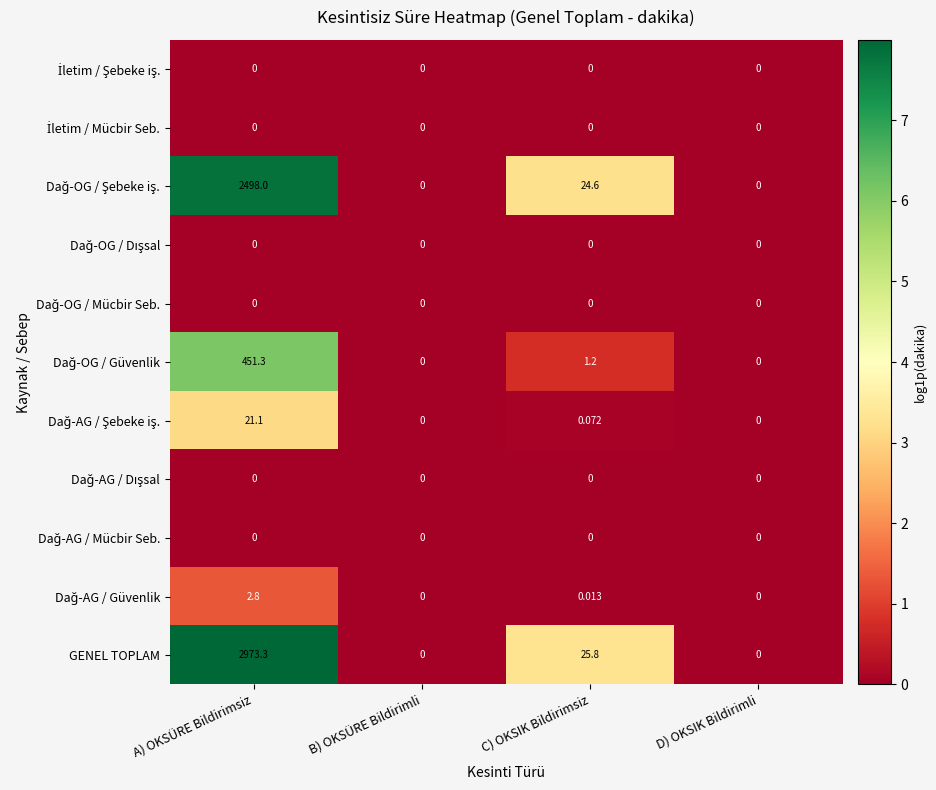

Which series has the largest range (max minus min)?

GENEL TOPLAM